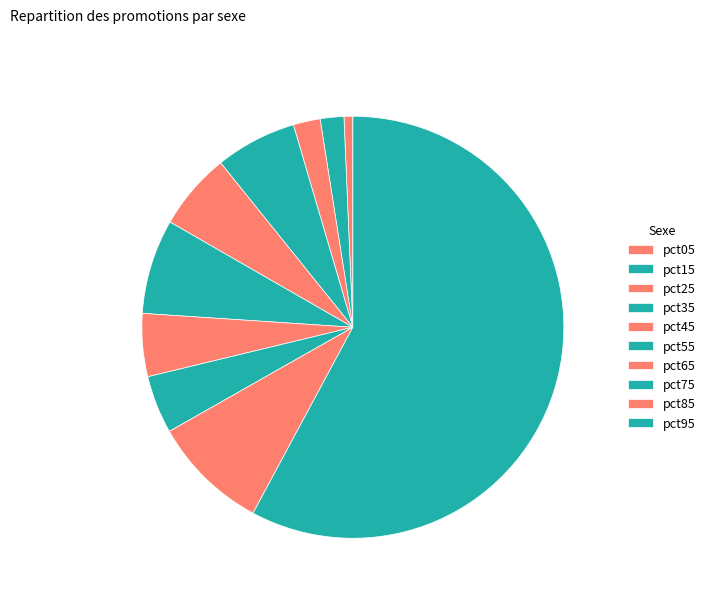

Rank the categories by value from highest to lowest.

pct95, pct85, pct55, pct35, pct45, pct65, pct75, pct25, pct15, pct05